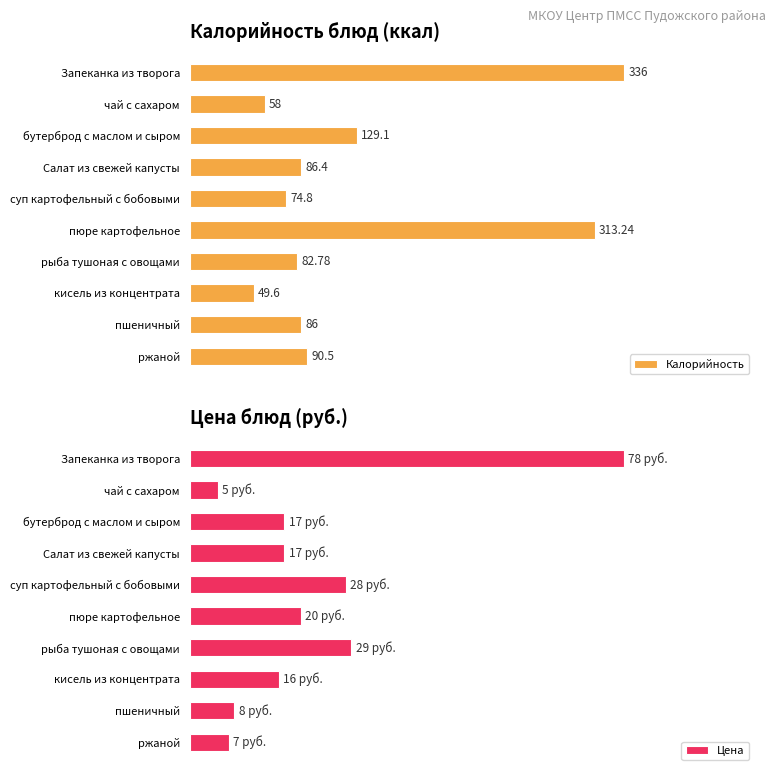

What are all the series names shown in the legend?

Калорийность, Цена